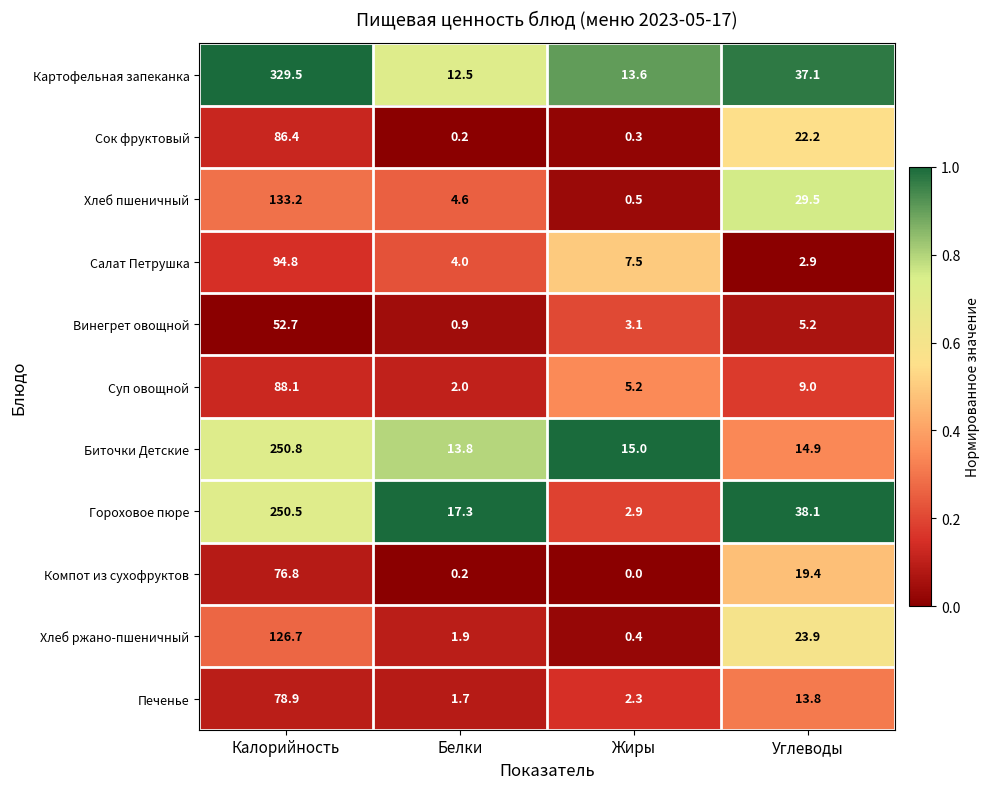

At Калорийность, list the series in order from largest to smallest.

Картофельная запеканка, Биточки Детские, Гороховое пюре, Хлеб пшеничный, Хлеб ржано-пшеничный, Салат Петрушка, Суп овощной, Сок фруктовый, Печенье, Компот из сухофруктов, Винегрет овощной